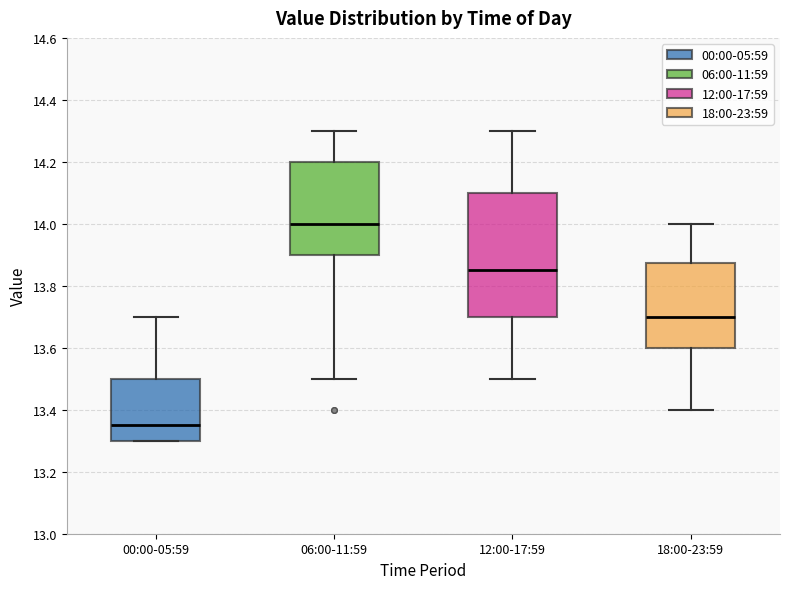

Which box has the lowest median line?

00:00-05:59